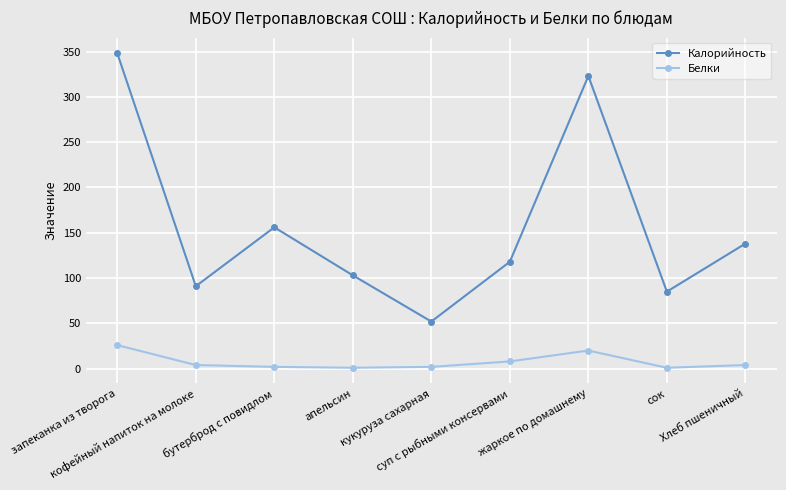

At which label does Калорийность reach its minimum?

кукуруза сахарная